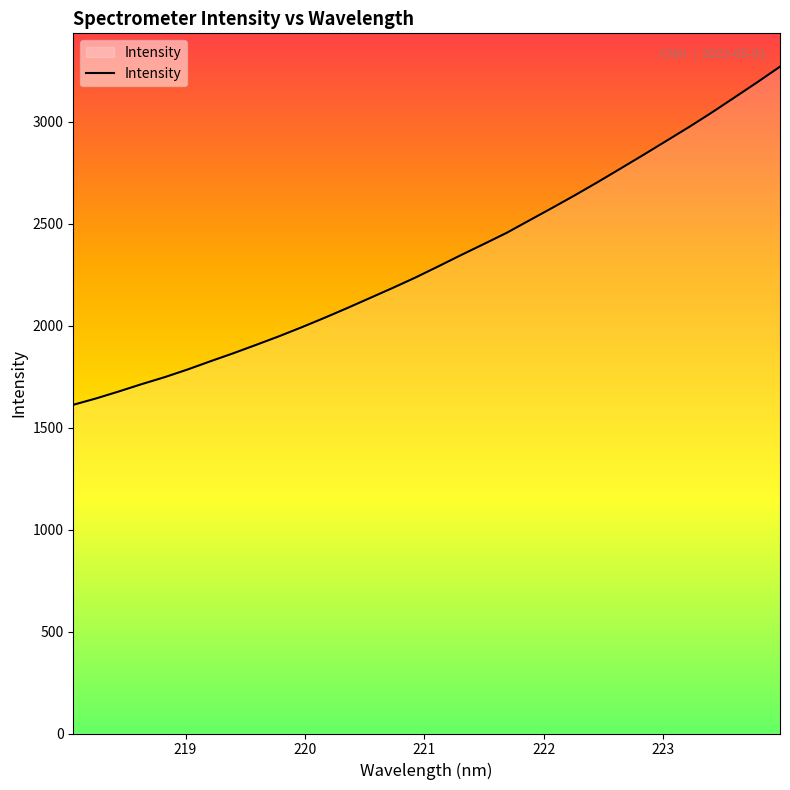

How many categories are shown in the chart?

32